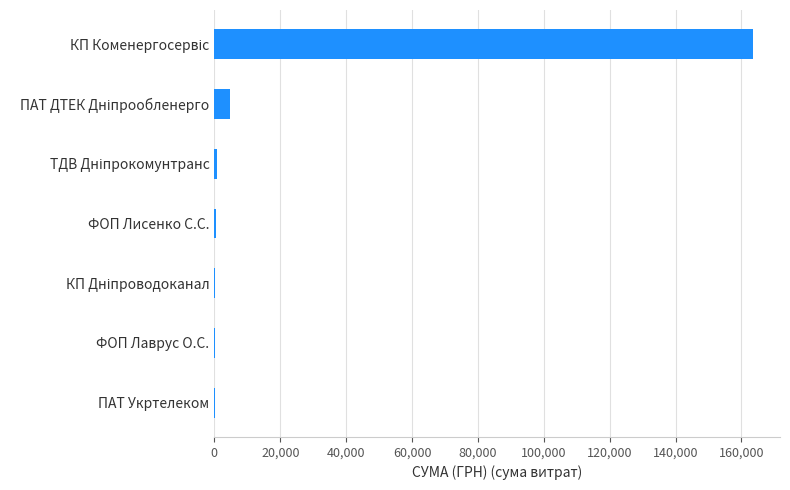

What is the sum of all values?

170100.0